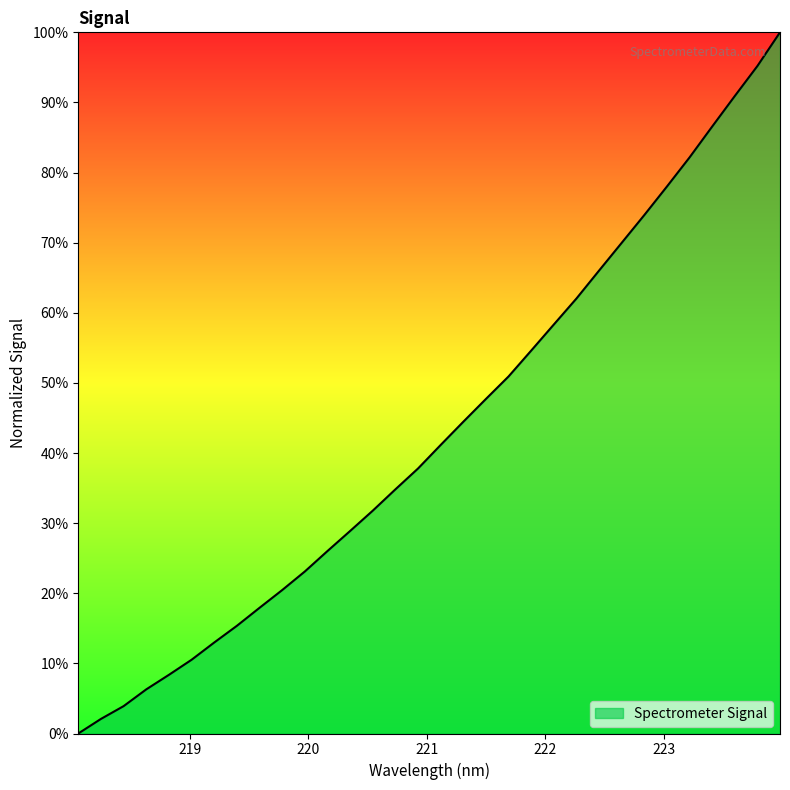

What is the maximum value shown in the chart?

100.0